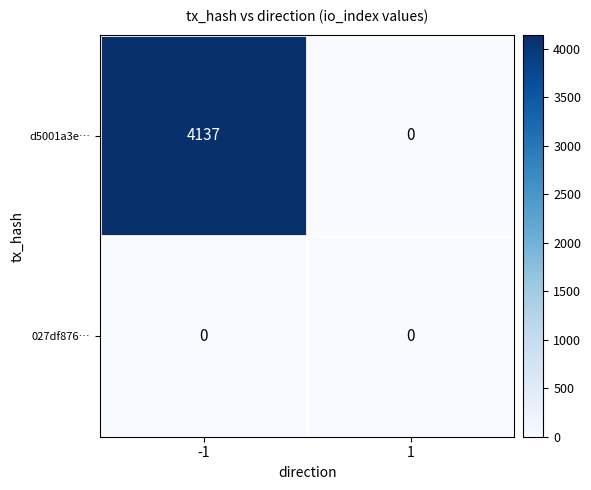

Rank the series at -1 from lowest to highest value.

027df876…, d5001a3e…